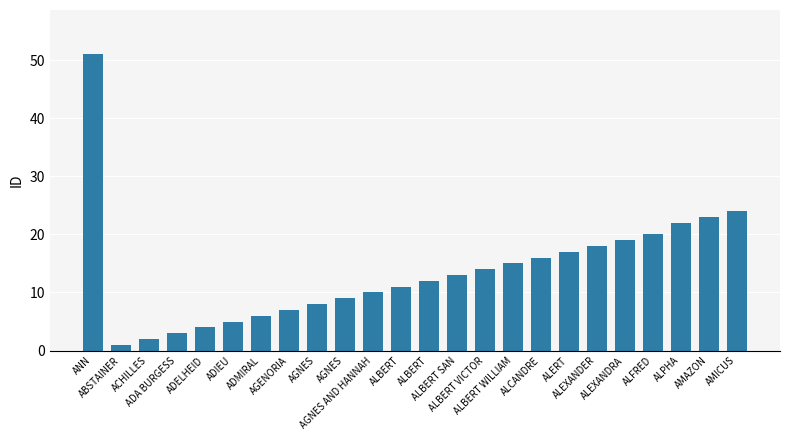

Count the number of categories in the chart.

24